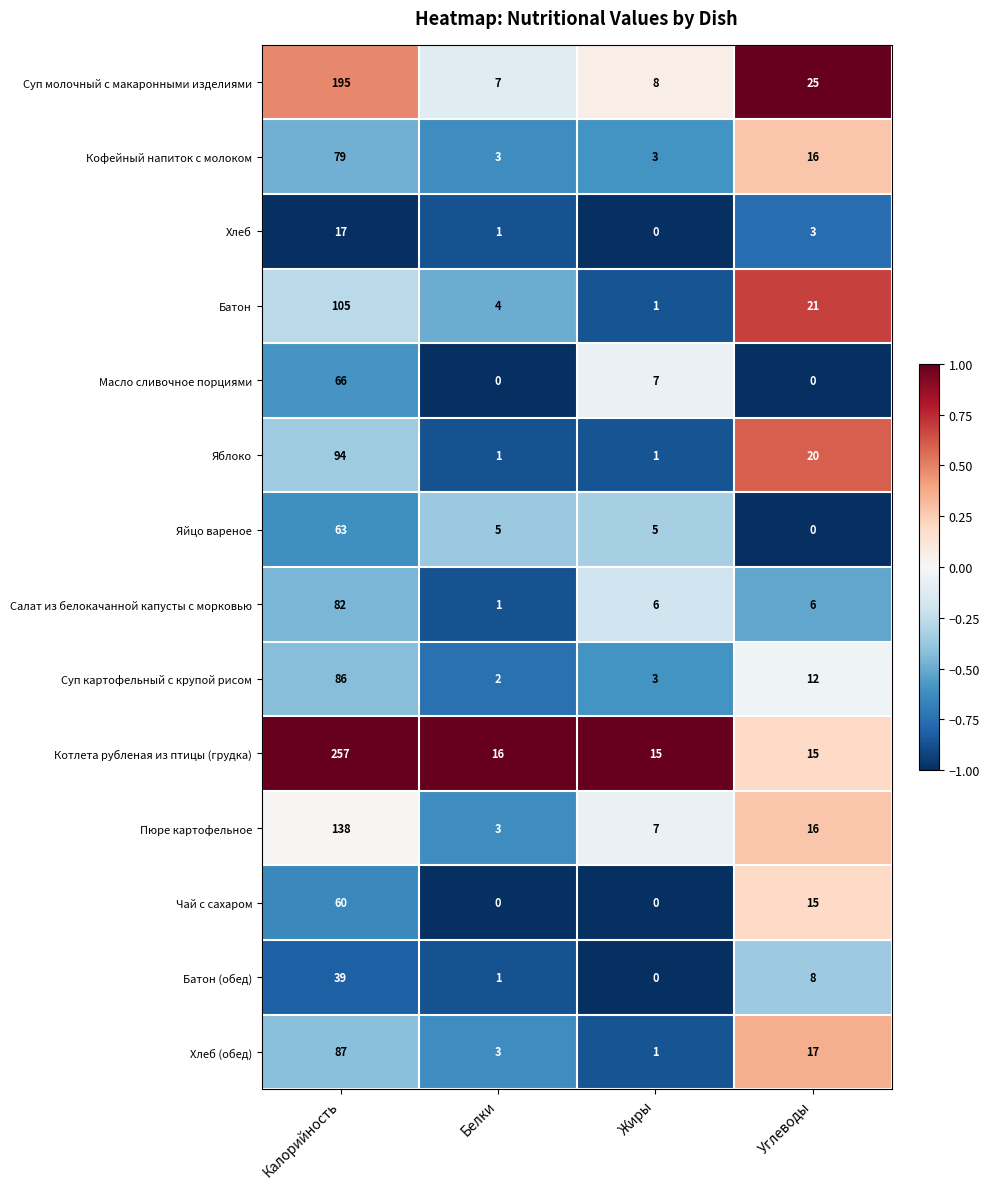

List the series in order of their peak value, highest first.

Котлета рубленая из птицы (грудка), Суп молочный с макаронными изделиями, Пюре картофельное, Батон, Яблоко, Хлеб (обед), Суп картофельный с крупой рисом, Салат из белокачанной капусты с морковью, Кофейный напиток с молоком, Масло сливочное порциями, Яйцо вареное, Чай с сахаром, Батон (обед), Хлеб